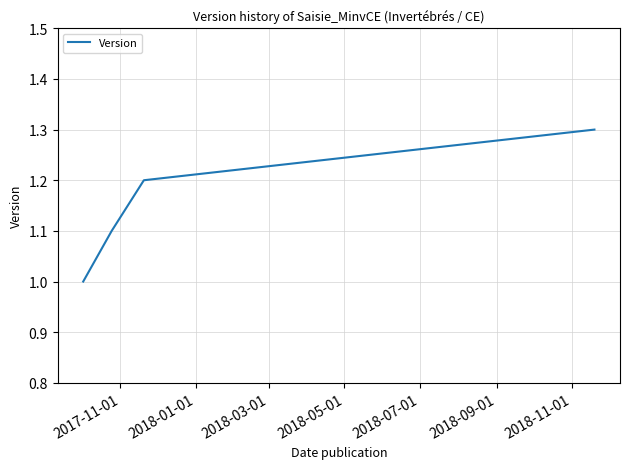

True or false: there are more than 2 points higher than both neighbors.

False